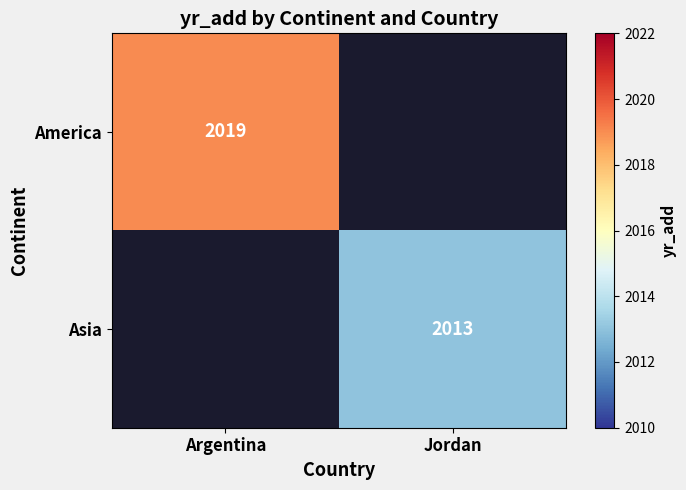

Is it true that Asia equals 2013 at Jordan?

True